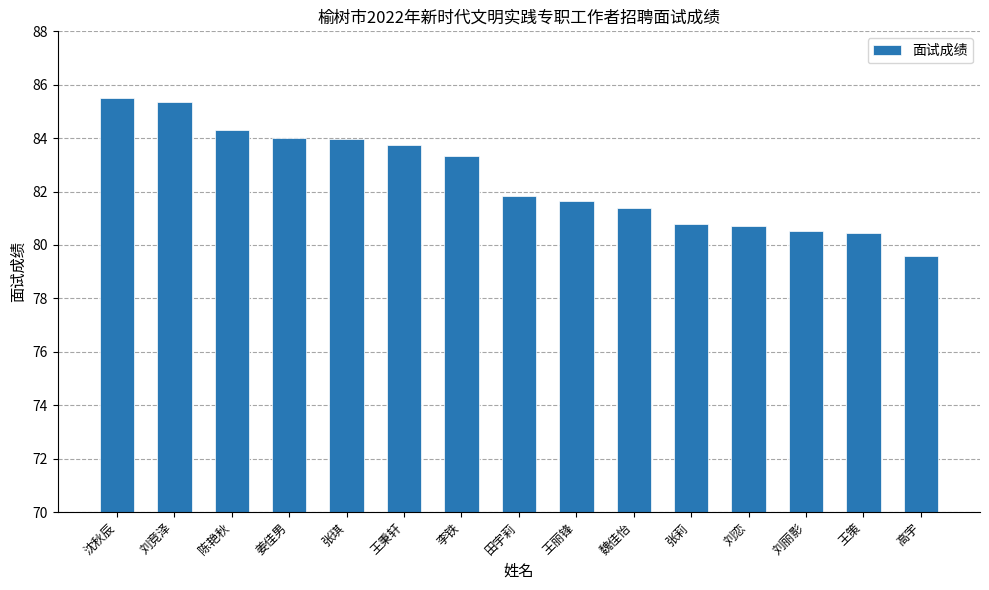

What is the greatest value displayed?

85.5